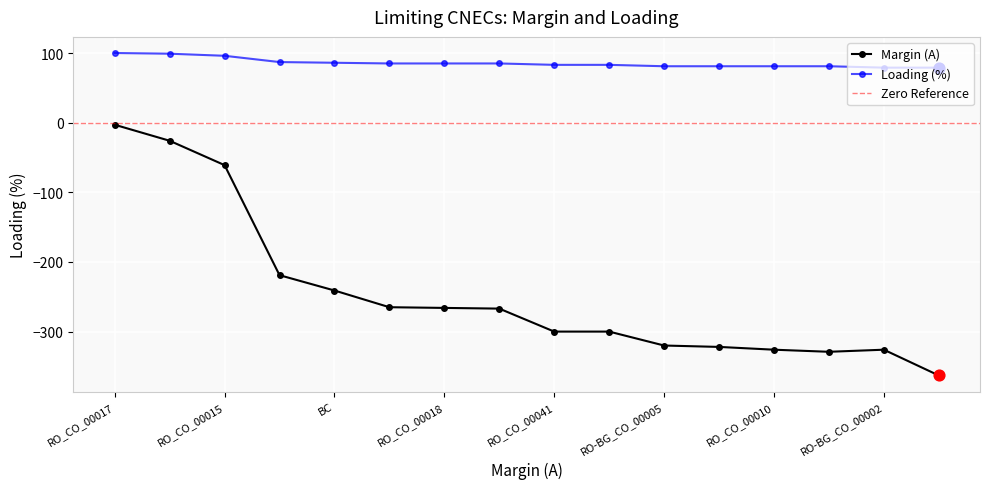

Which series contains the highest Y value?

Loading (%)